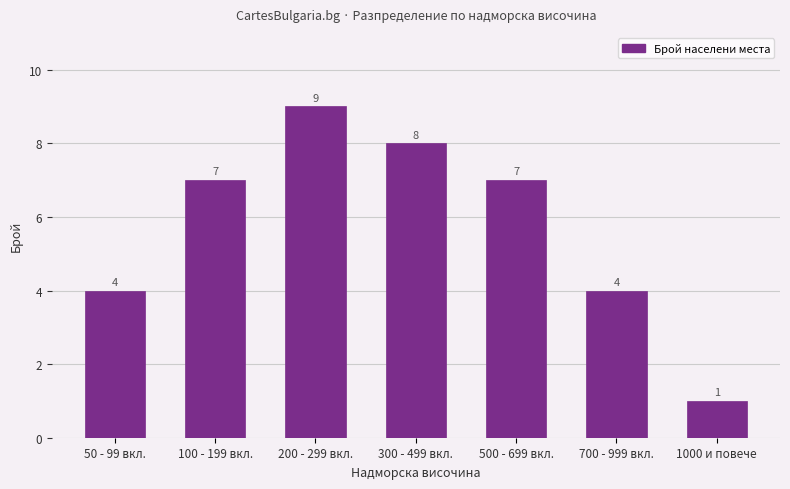

What is the sum of all values?

40